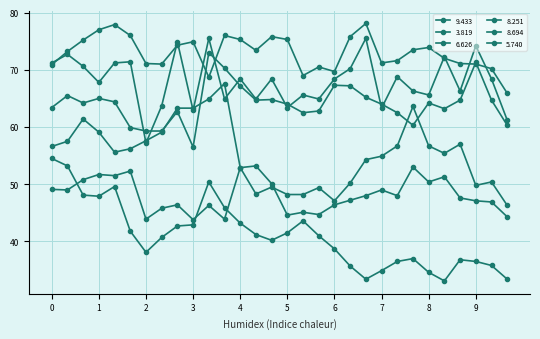

Count the number of data series in this chart.

6